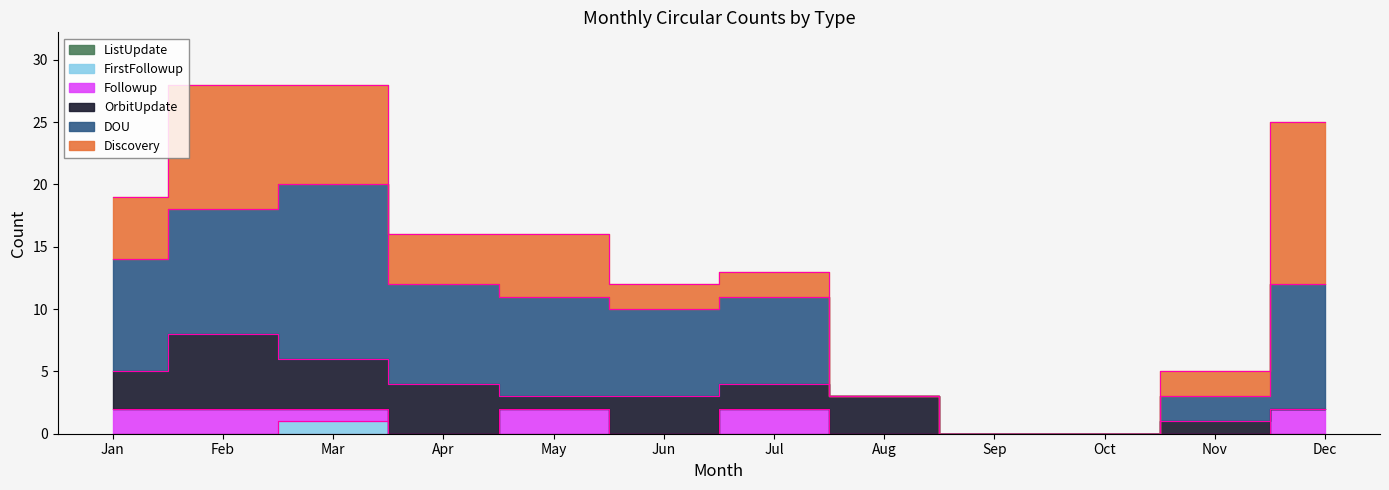

At how many categories does at least one series exceed 0?

10